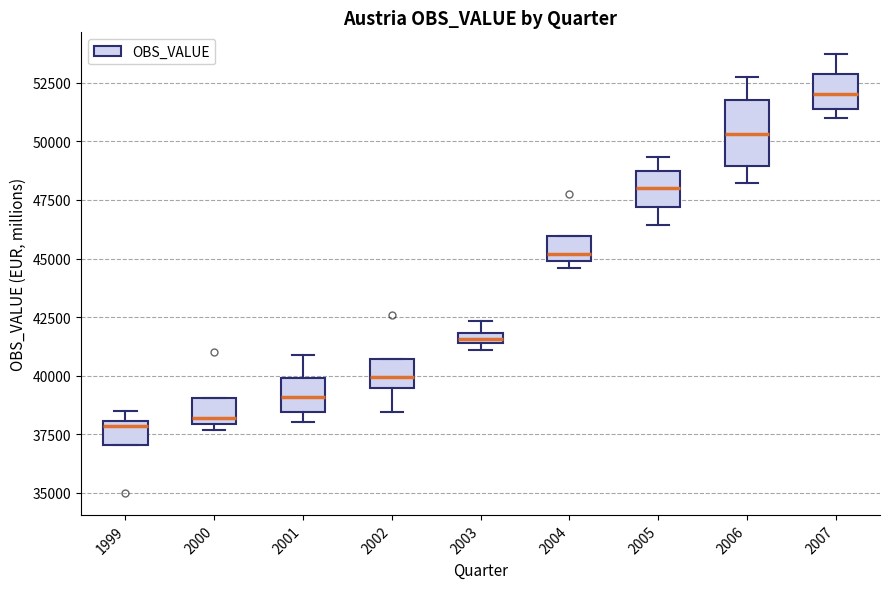

Comparing the boxes themselves (not the whiskers), which one is the tallest?

2006